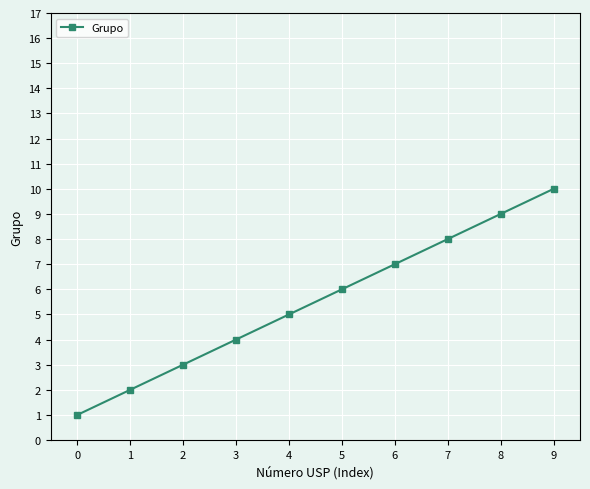

Rank the categories by value from highest to lowest.

9, 8, 7, 6, 5, 4, 3, 2, 1, 0